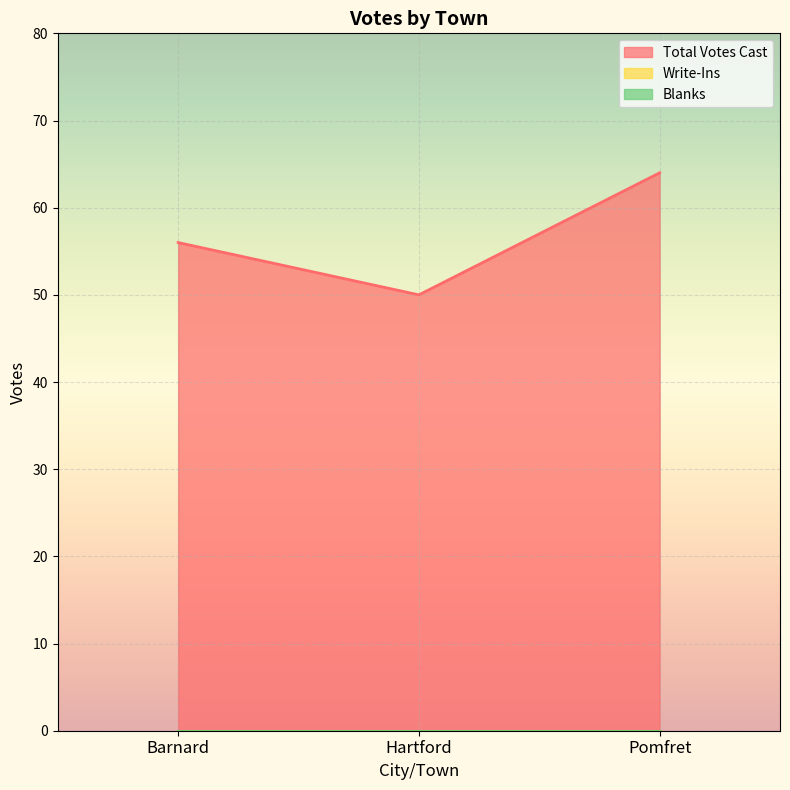

Where is Write-Ins nearest to the value 0?

Barnard